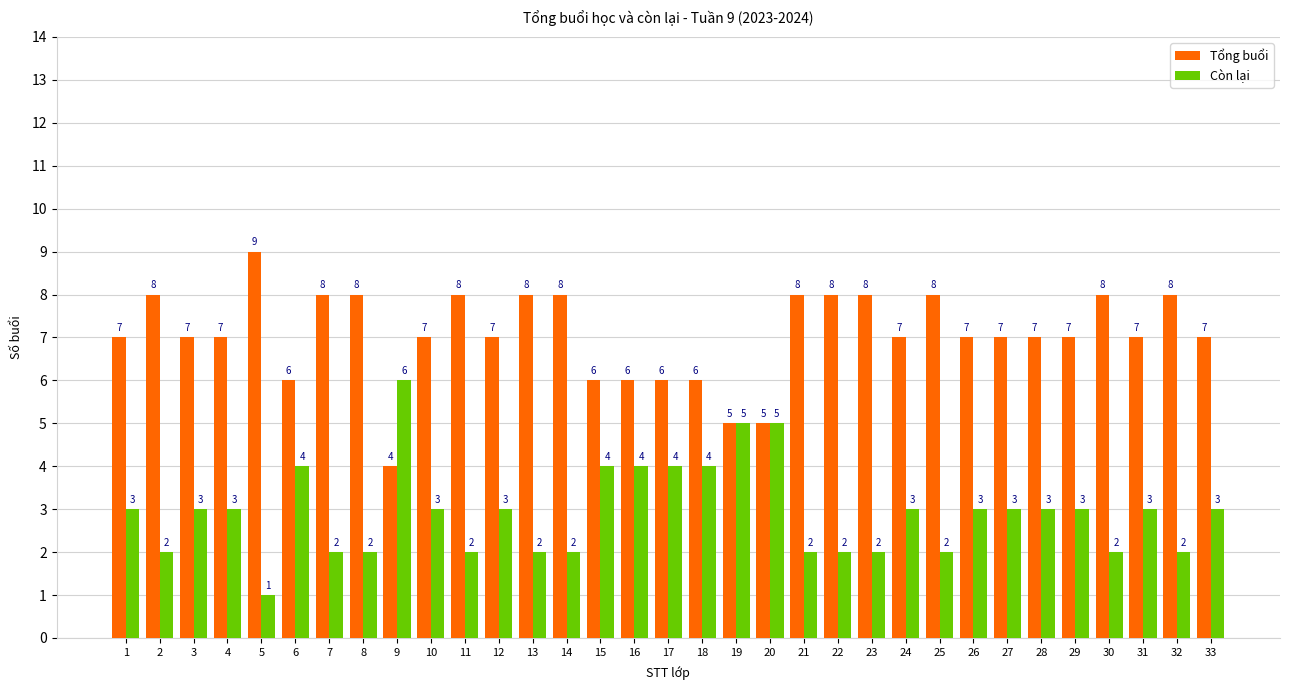

Reading left to right, transcribe all the data shown in this chart.

Tổng buổi: 7	8	7	7	9	6	8	8	4	7	8	7	8	8	6	6	6	6	5	5	8	8	8	7	8	7	7	7	7	8	7	8	7
Còn lại: 3	2	3	3	1	4	2	2	6	3	2	3	2	2	4	4	4	4	5	5	2	2	2	3	2	3	3	3	3	2	3	2	3